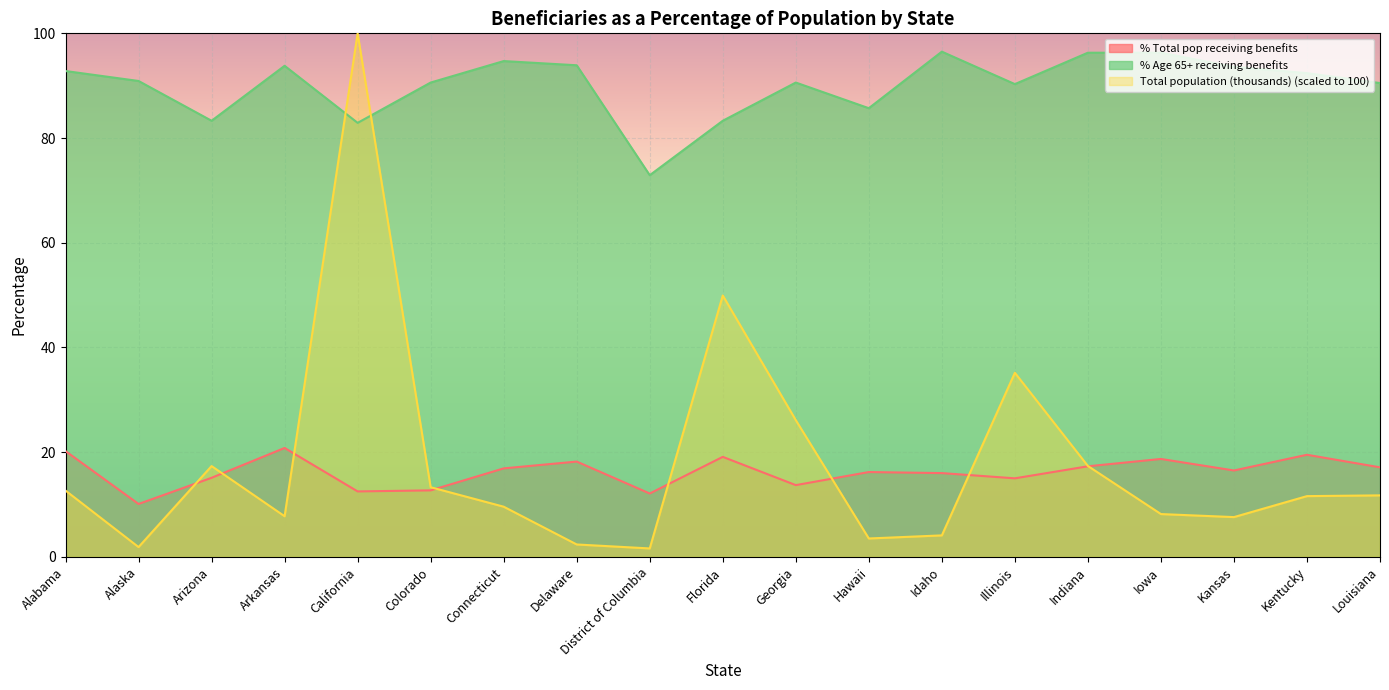

The % Age 65+ receiving benefits series shows 137.5 at Kentucky. True or false?

False